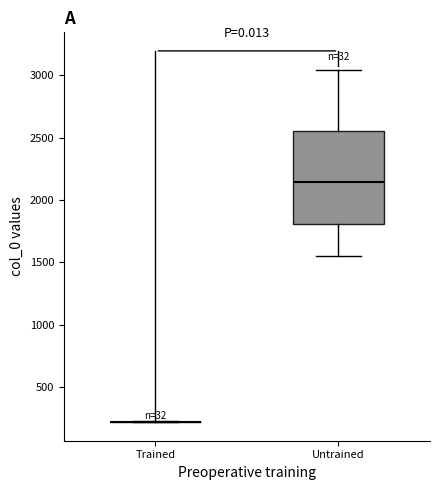

Reading left to right, transcribe this box plot: for each box, give where its median line is, the range the box spans, and where its two whiskers end, as read against the y-axis. The values are not printed on the chart, so give them approximately, as read against the axis.

Trained: box collapsed to a line at 200, whiskers 200 to 200
Untrained: median 2150, box 1800 to 2550, whiskers 1550 to 3050